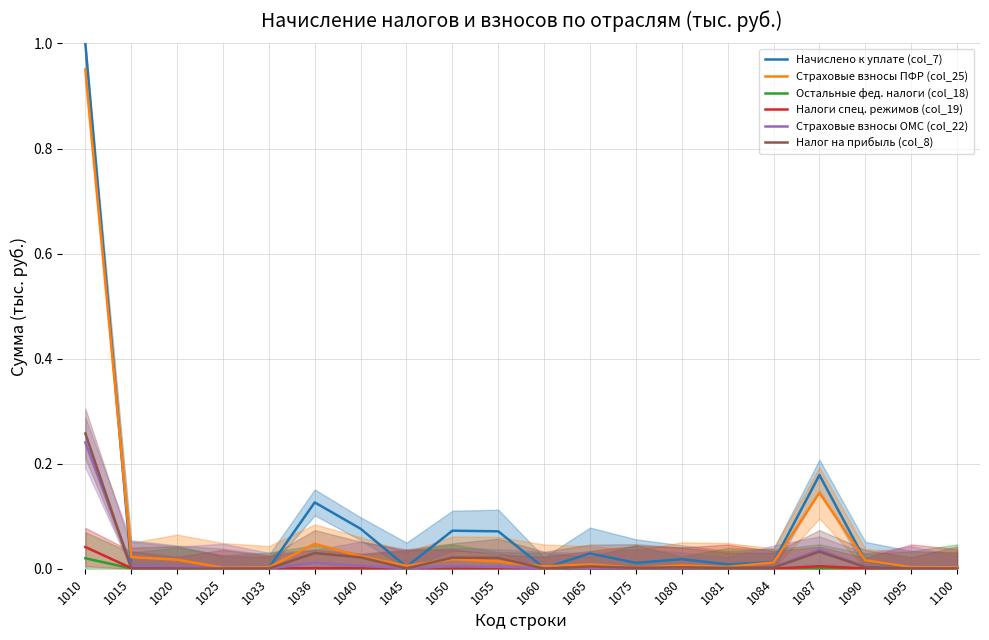

Reading left to right, extract all data points from this chart.

Начислено к уплате (col_7): 1.0	0.0	0.0	0.0	0.0	0.1	0.1	0.0	0.1	0.1	0.0	0.0	0.0	0.0	0.0	0.0	0.2	0.0	0.0	0.0
Страховые взносы ПФР (col_25): 1.0	0.0	0.0	0.0	0.0	0.0	0.0	0.0	0.0	0.0	0.0	0.0	0.0	0.0	0.0	0.0	0.1	0.0	0.0	0.0
Остальные фед. налоги (col_18): 0.0	0.0	0.0	0.0	0.0	0.0	0.0	0.0	0.0	0.0	0.0	0.0	0.0	0.0	0.0	0.0	0.0	0.0	0.0	0.0
Налоги спец. режимов (col_19): 0.0	0.0	0.0	0.0	0.0	0.0	0.0	0.0	0.0	0.0	0.0	0.0	0.0	0.0	0.0	0.0	0.0	0.0	0.0	0.0
Страховые взносы ОМС (col_22): 0.2	0.0	0.0	0.0	0.0	0.0	0.0	0.0	0.0	0.0	0.0	0.0	0.0	0.0	0.0	0.0	0.0	0.0	0.0	0.0
Налог на прибыль (col_8): 0.3	0.0	0.0	0.0	0.0	0.0	0.0	0.0	0.0	0.0	0.0	0.0	0.0	0.0	0.0	0.0	0.0	0.0	0.0	0.0